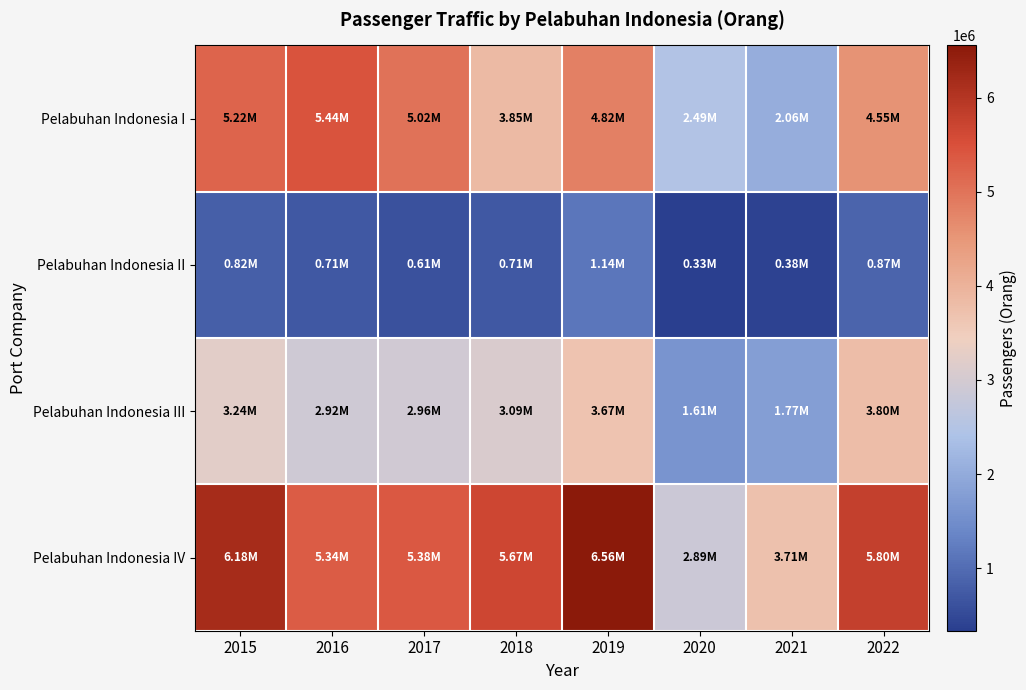

Reading left to right, list all the values displayed in this chart.

Pelabuhan Indonesia I: 2015=5218553	2016=5440151	2017=5022971	2018=3845064	2019=4823582	2020=2487151	2021=2058104	2022=4550263
Pelabuhan Indonesia II: 2015=816735	2016=707033	2017=608115	2018=714931	2019=1138179	2020=333026	2021=384552	2022=874432
Pelabuhan Indonesia III: 2015=3238315	2016=2920636	2017=2957358	2018=3087954	2019=3670116	2020=1607916	2021=1774601	2022=3801902
Pelabuhan Indonesia IV: 2015=6176783	2016=5341925	2017=5375490	2018=5665851	2019=6558844	2020=2885726	2021=3714999	2022=5796957